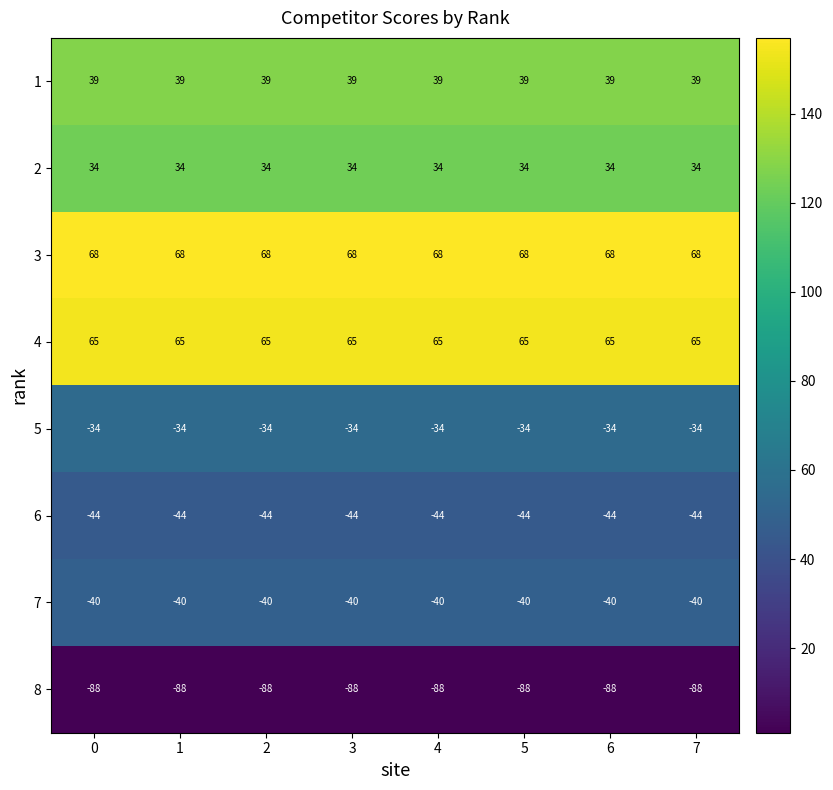

Rank the series at 3 from highest to lowest value.

3, 4, 1, 2, 5, 7, 6, 8